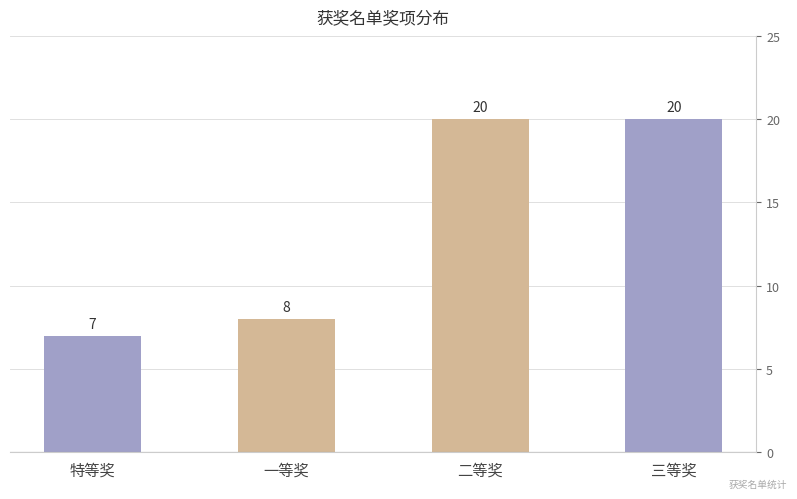

What position from the right is 一等奖?

3